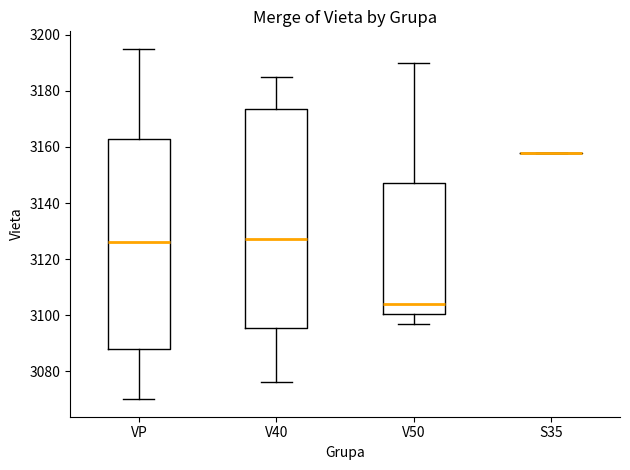

Reading left to right, transcribe this box plot: for each box, give where its median line is, the range the box spans, and where its two whiskers end, as read against the y-axis. The values are not printed on the chart, so give them approximately, as read against the axis.

VP: median 3126, box 3088 to 3164, whiskers 3070 to 3196
V40: median 3128, box 3096 to 3174, whiskers 3076 to 3186
V50: median 3104, box 3100 to 3148, whiskers 3098 to 3190
S35: box collapsed to a line at 3158, whiskers 3158 to 3158